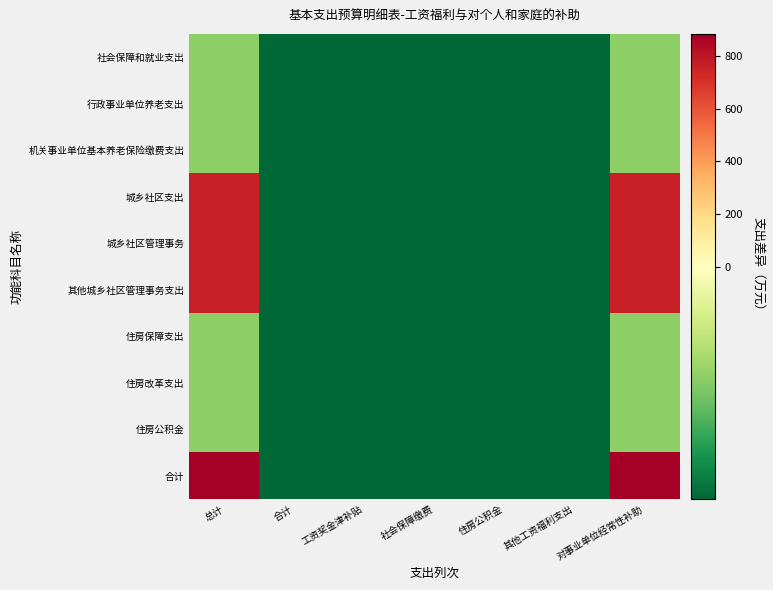

How many series are shown in this chart?

10